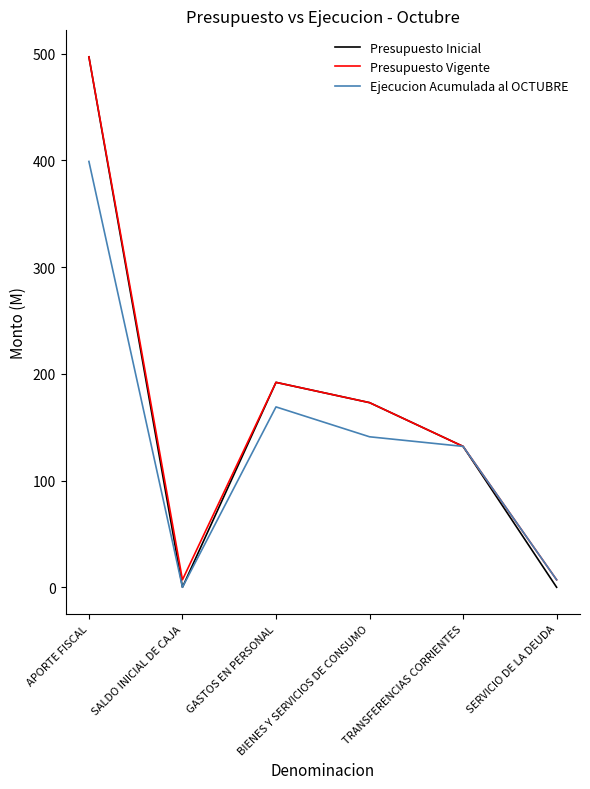

Which series has the largest range (max minus min)?

Presupuesto Inicial